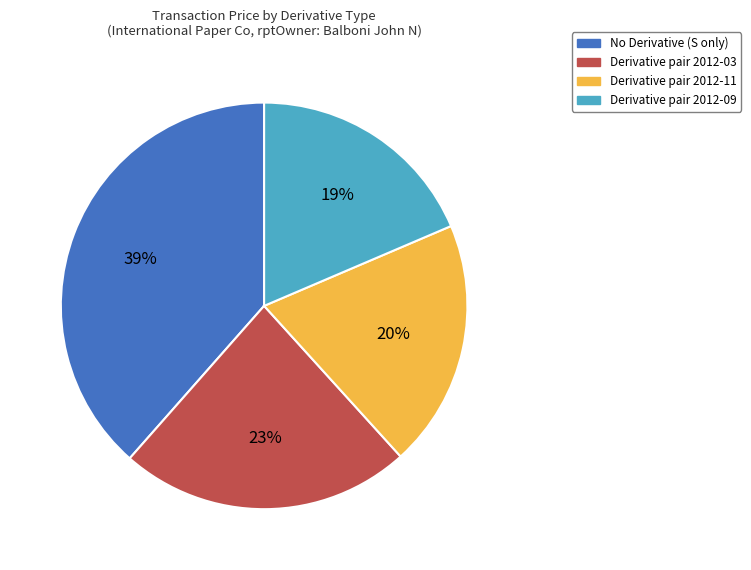

Approximately how many times larger is the value at No Derivative (S only) compared to Derivative pair 2012-09?

2.1